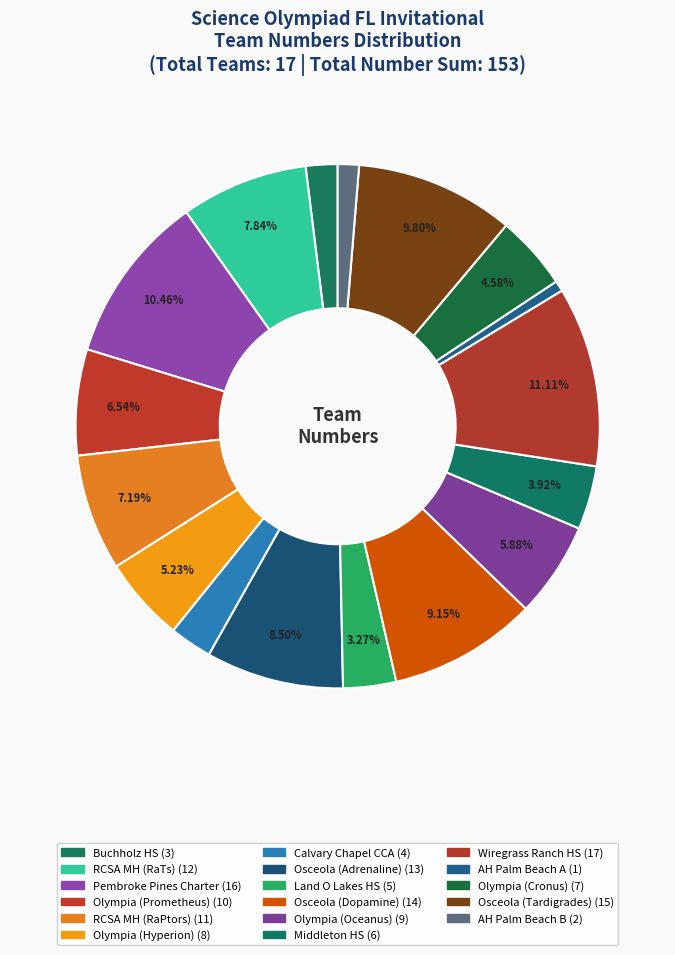

How many segments does this pie chart have?

17